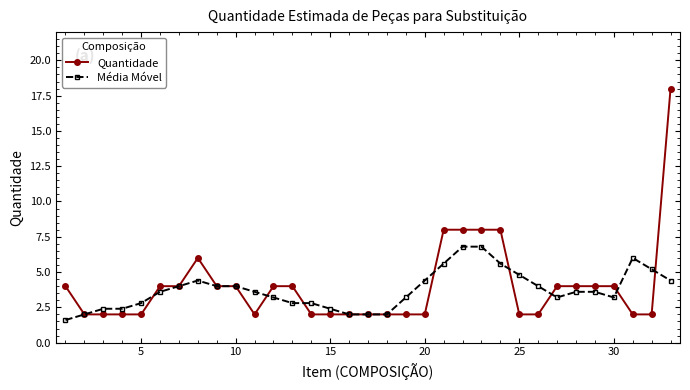

Which series has the largest range (max minus min)?

Quantidade